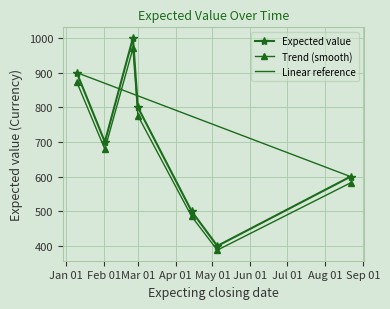

What is the sum of the values at 2017-01-10 and 2017-04-14?

1400